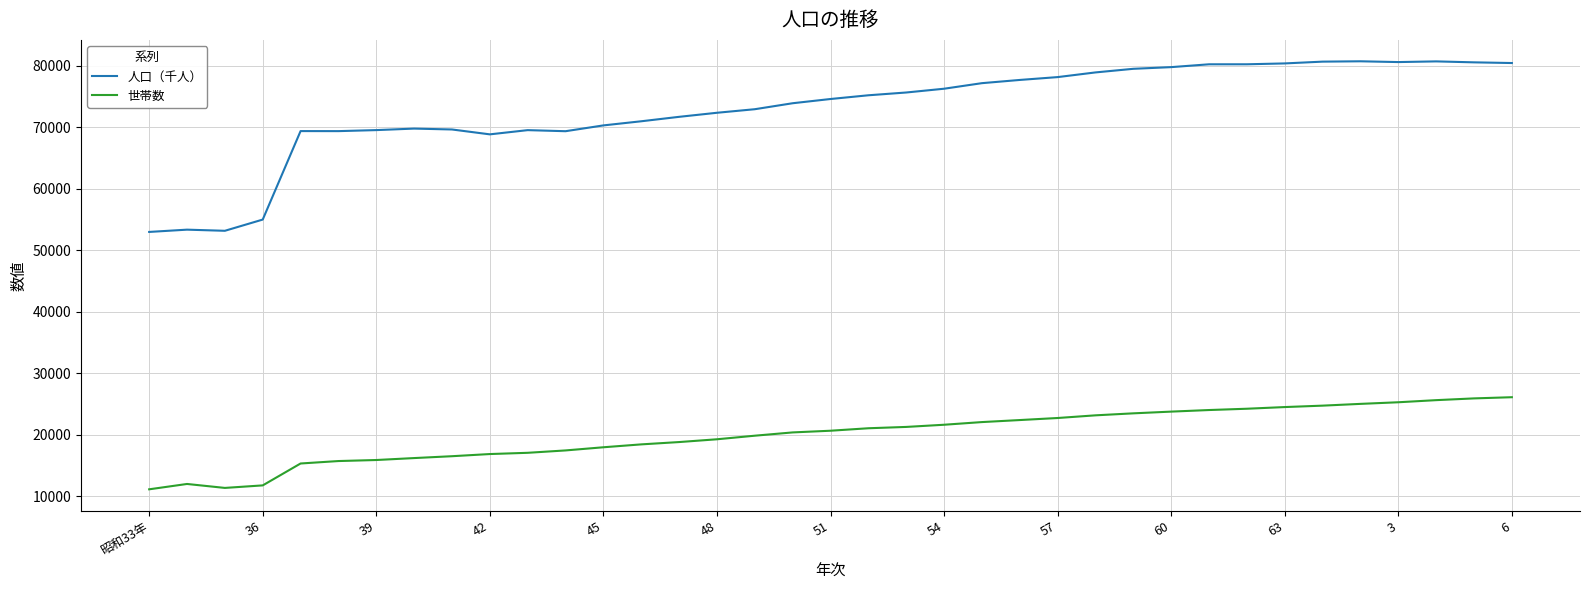

Which series has the largest total across all categories?

人口（千人）